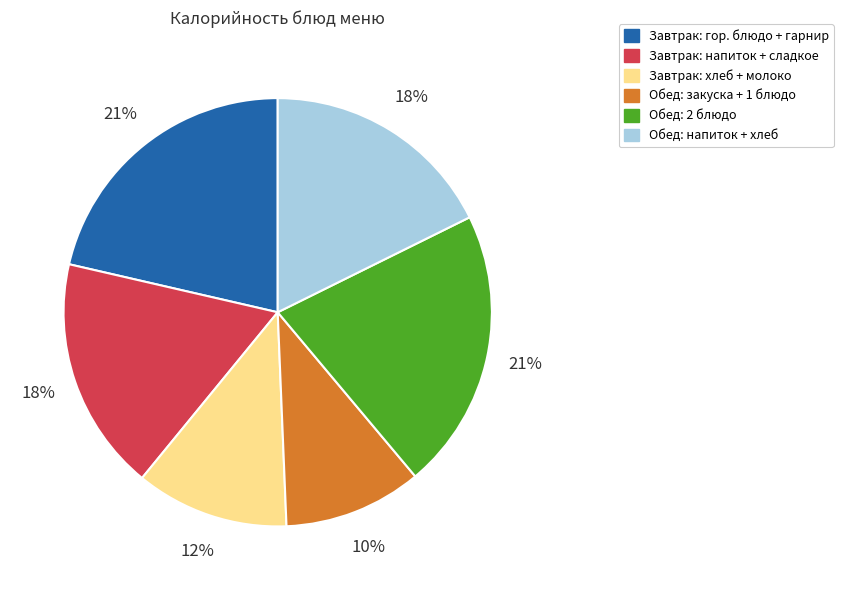

Is there any slice that represents more than half of the pie?

No